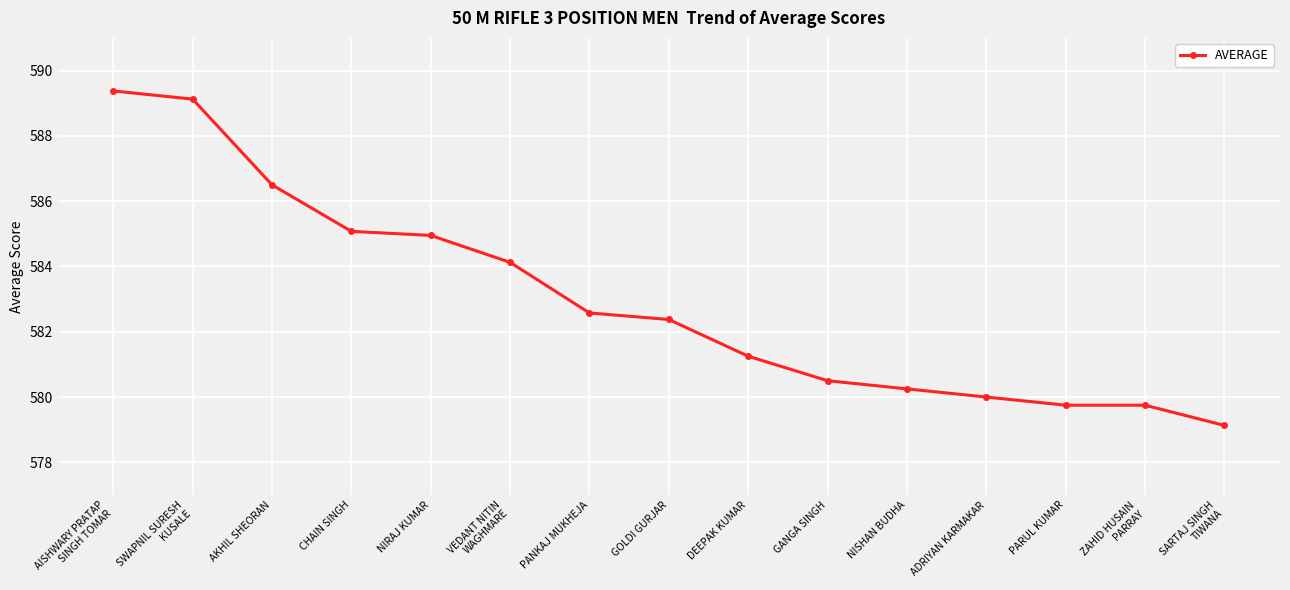

True or false: there are more than 2 points higher than both neighbors.

False